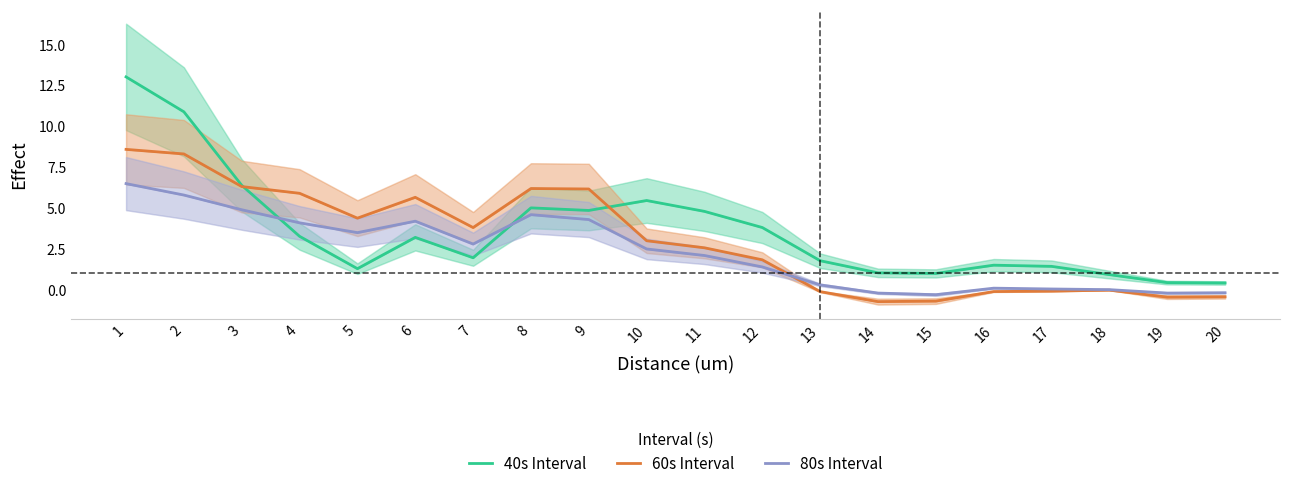

Is it true that 80s Interval equals -0.3 at 14?

False